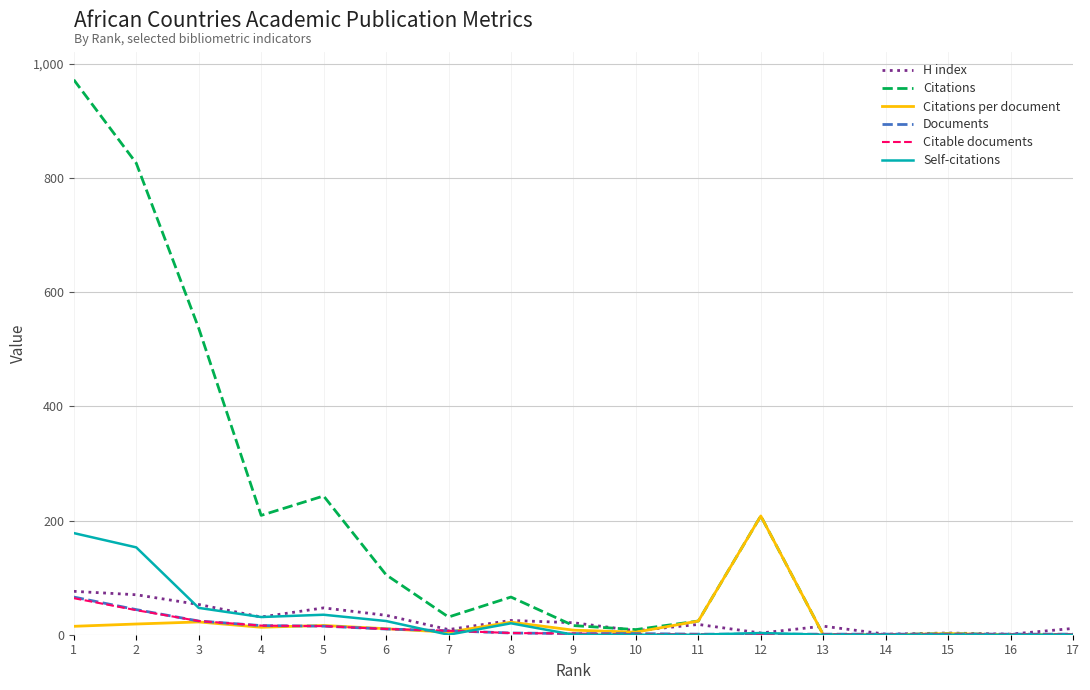

The Citations series shows 2.0 at 15. True or false?

True